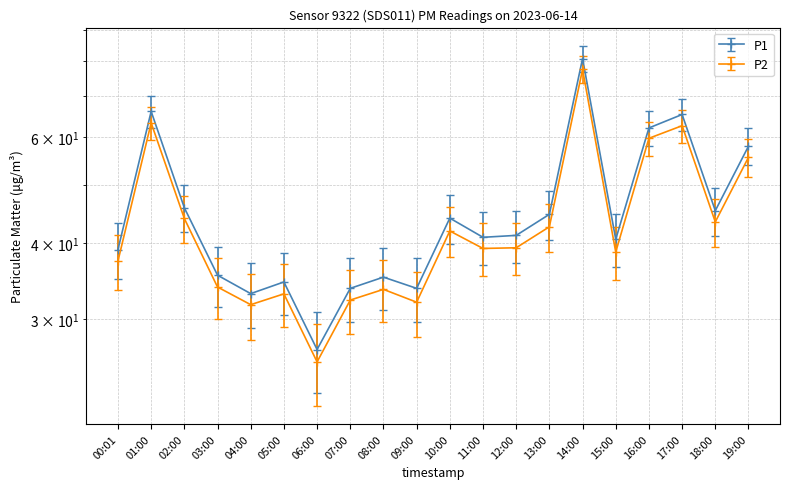

At which category does P2 reach its first local peak?

01:00